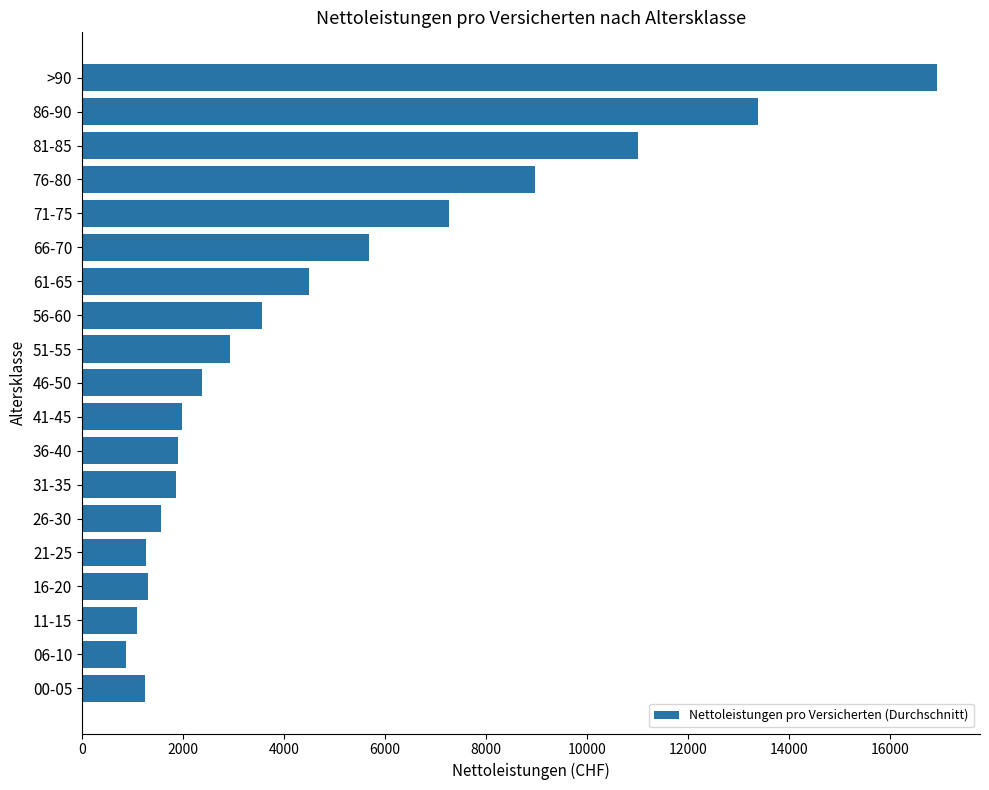

The value at >90 is 8132.5. True or false?

False